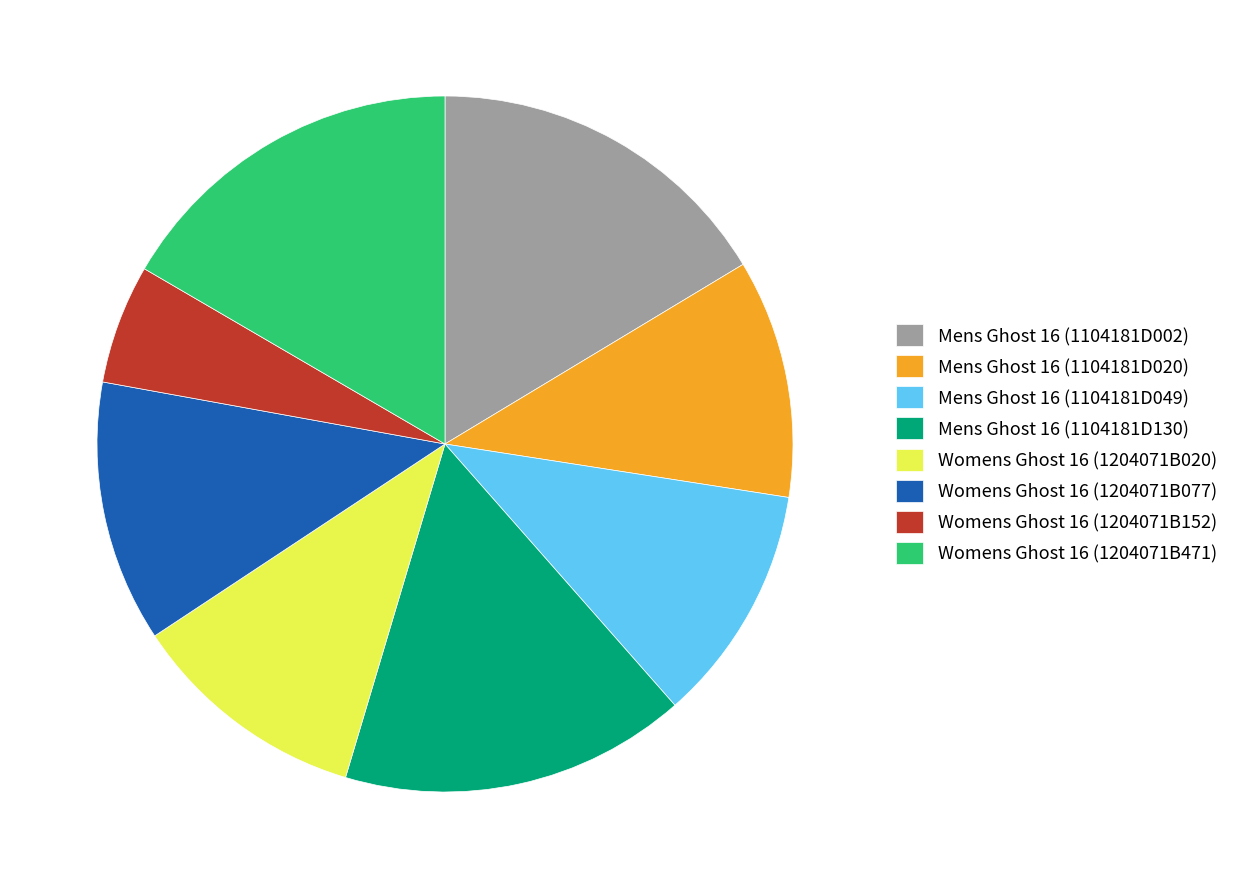

Is it true that Mens Ghost 16 (1104181D049) is 11% of the pie?

True